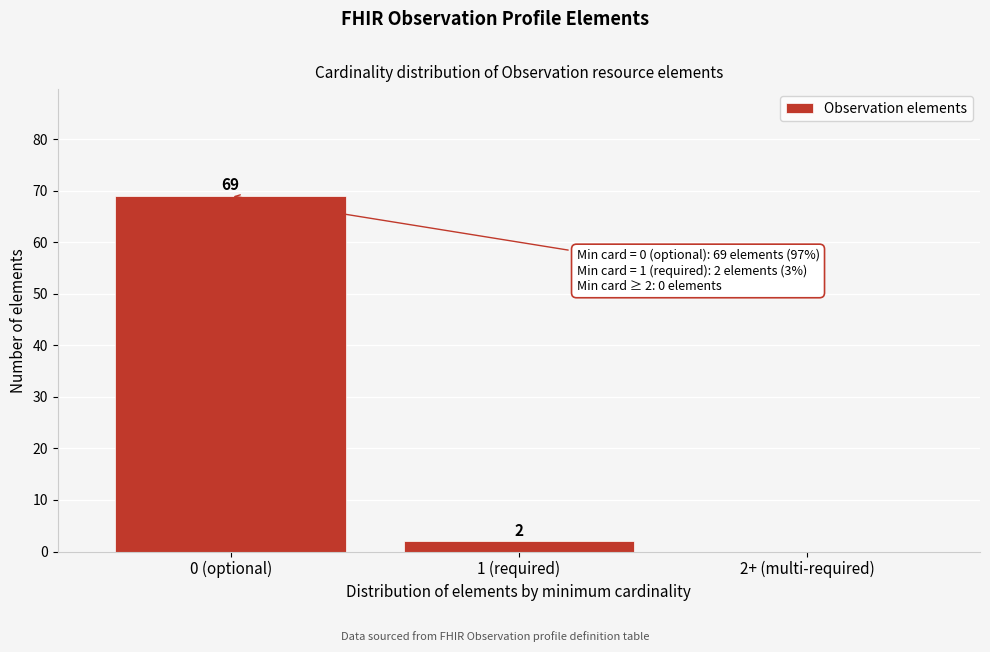

Reading right to left, extract all data points from this chart.

2+ (multi-required)=0	1 (required)=2	0 (optional)=69